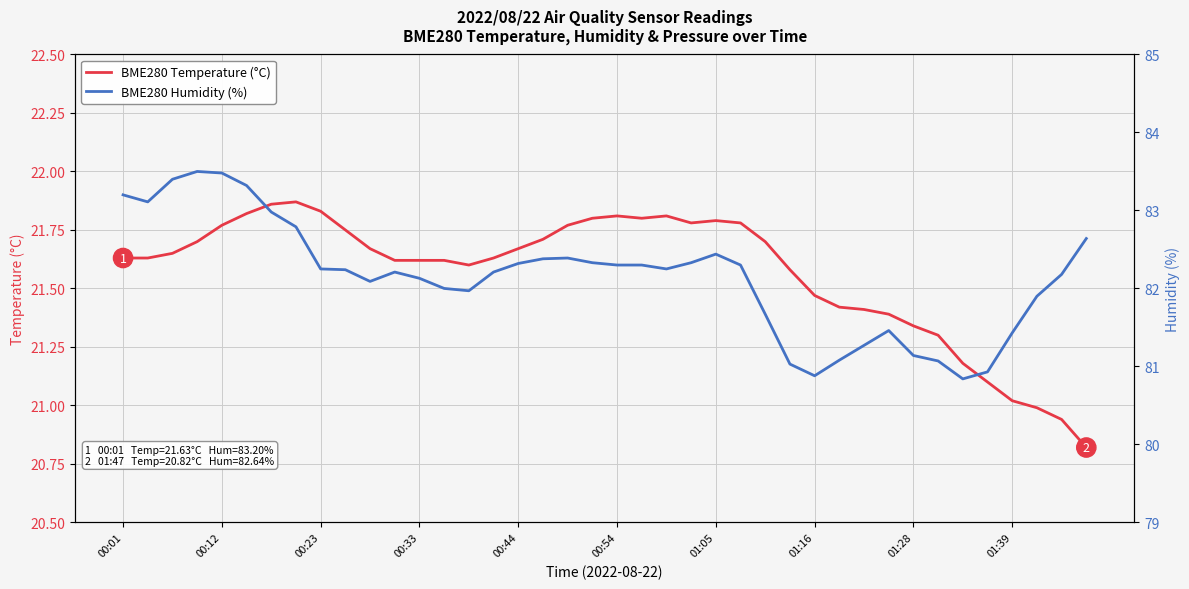

List the series in order of their overall mean, highest first.

BME280 Humidity (%), BME280 Temperature (°C)